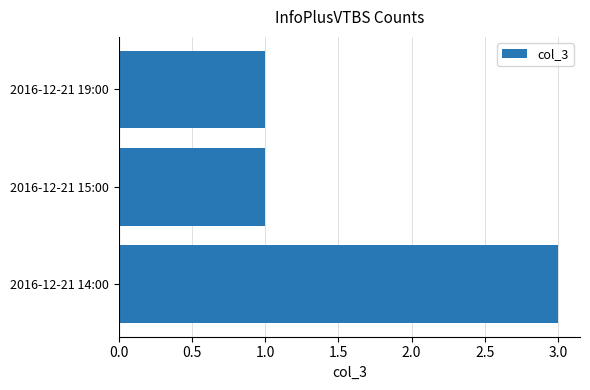

What is the maximum value shown in the chart?

3